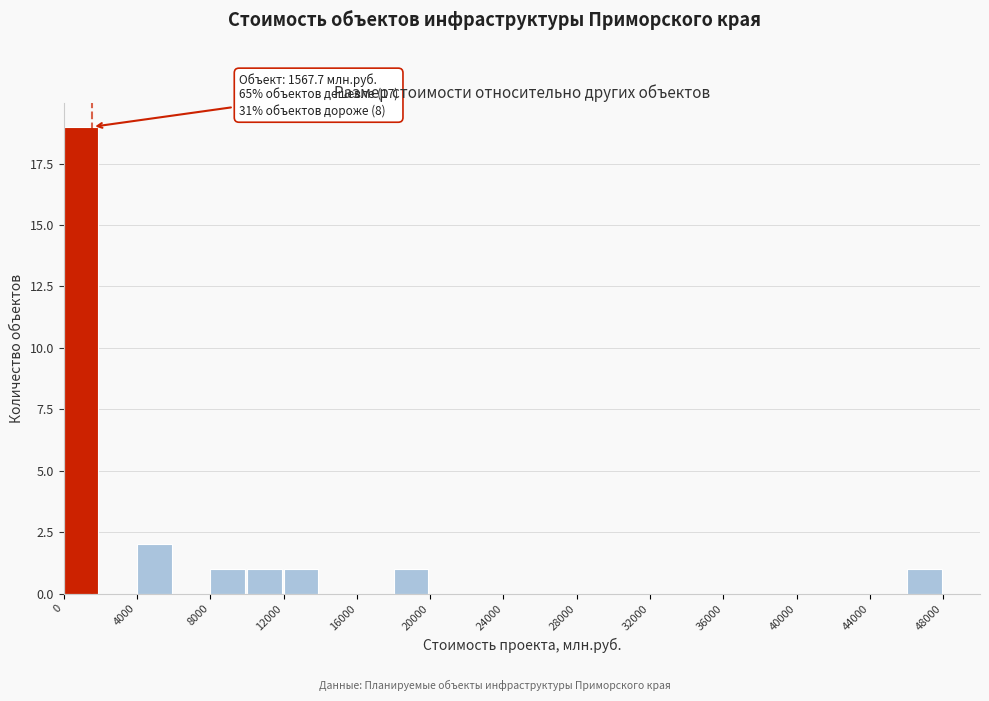

Which range on the x-axis has the tallest bar?

0 to 2000